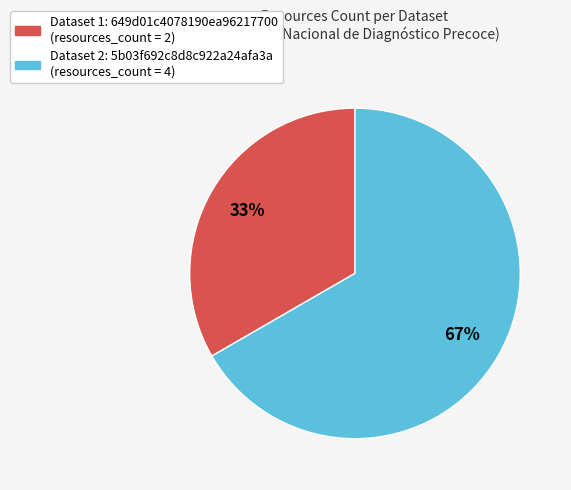

Is there a majority slice in this chart?

Yes